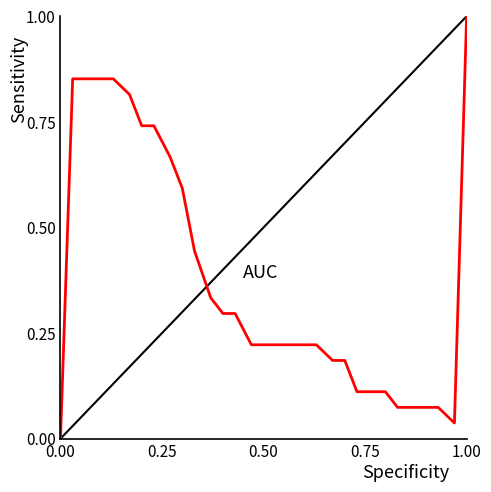

The chart shows a value of 0.3 at 0.50. True or false?

False